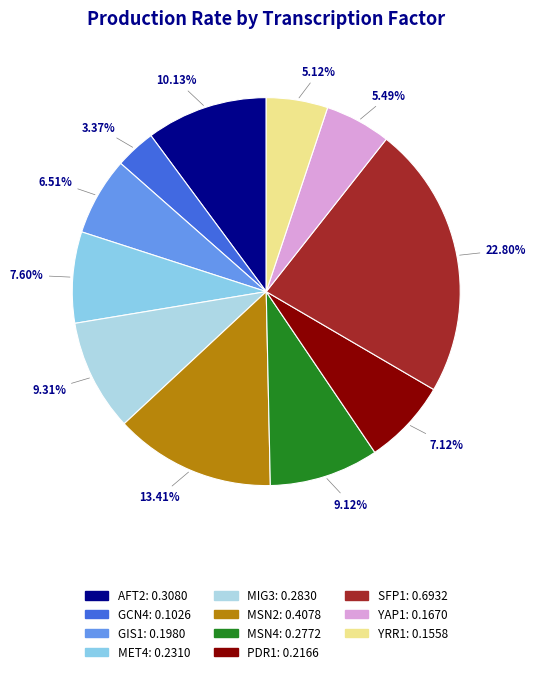

To the nearest percent, what portion does GCN4 represent?

3%